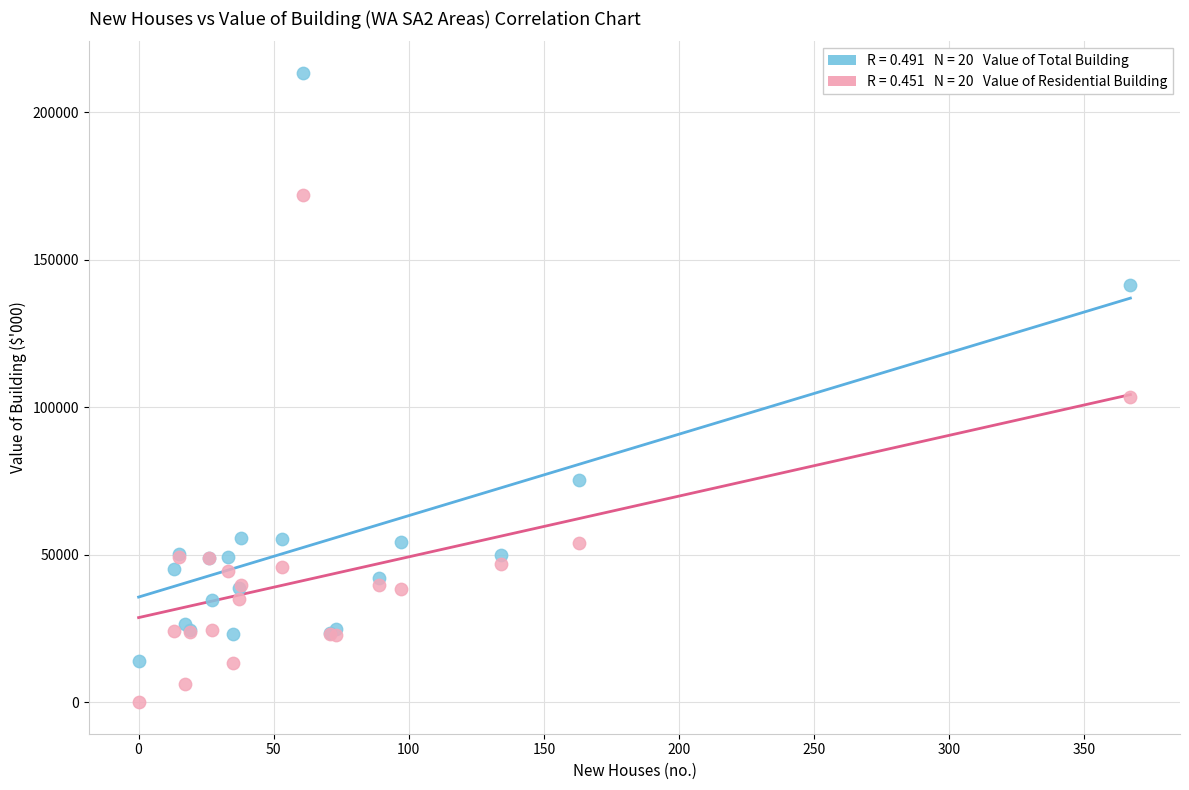

Across all series, what Y value is closest to 106667?

103301.6